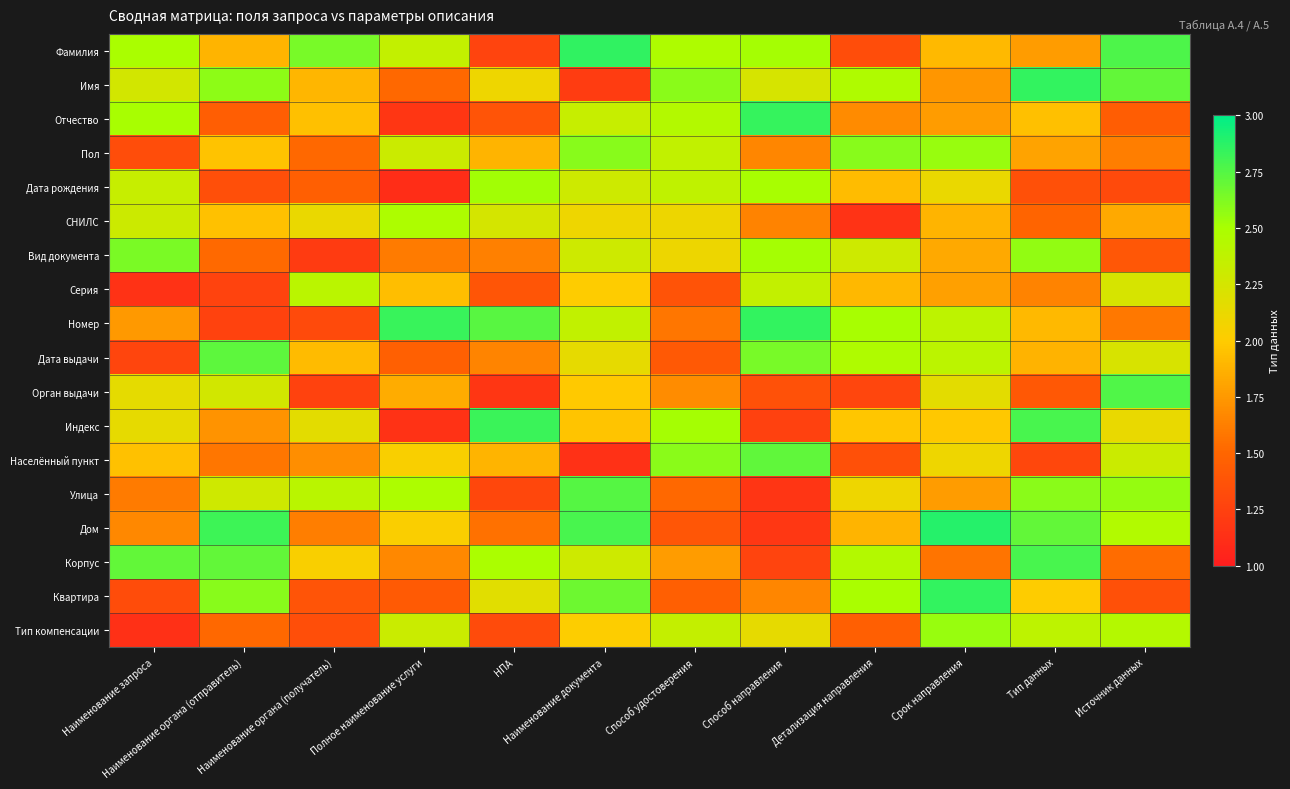

At Тип данных, list the series in order from smallest to largest.

Населённый пункт, Дата рождения, Орган выдачи, СНИЛС, Серия, Фамилия, Пол, Дата выдачи, Номер, Отчество, Квартира, Тип компенсации, Вид документа, Улица, Дом, Корпус, Индекс, Имя